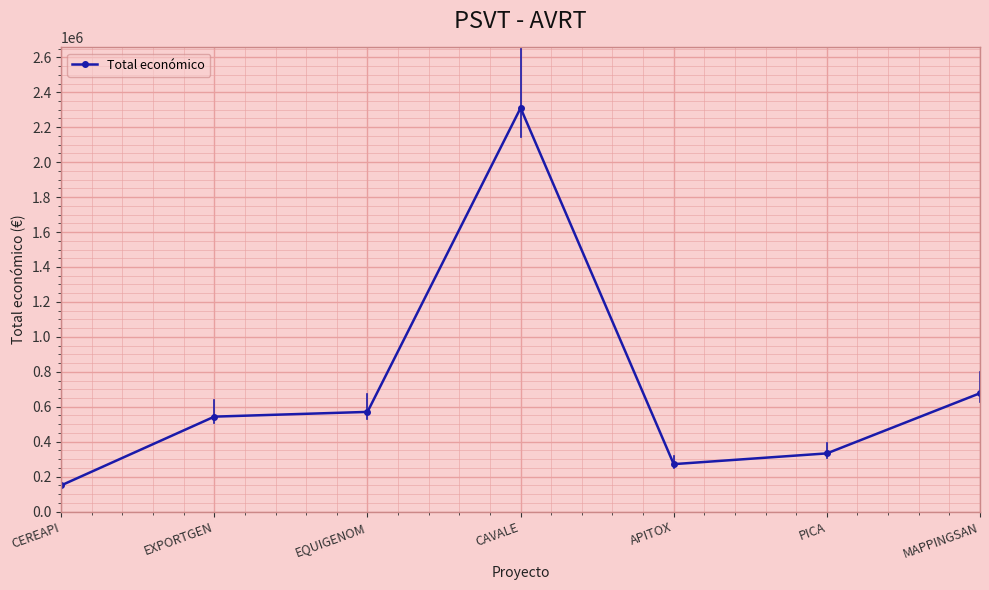

Between MAPPINGSAN and PICA, which is larger?

MAPPINGSAN